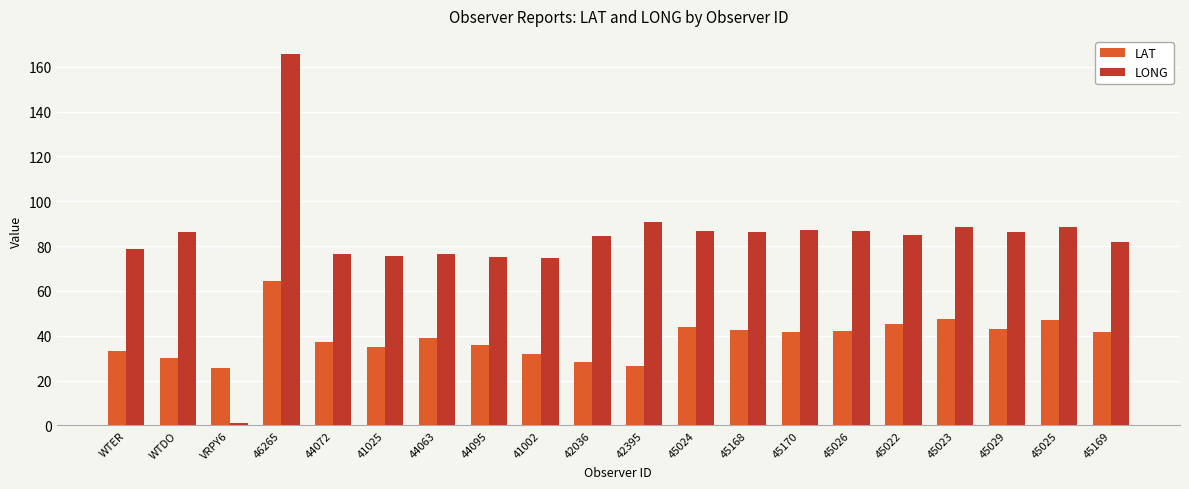

Which series has the largest total across all categories?

LONG